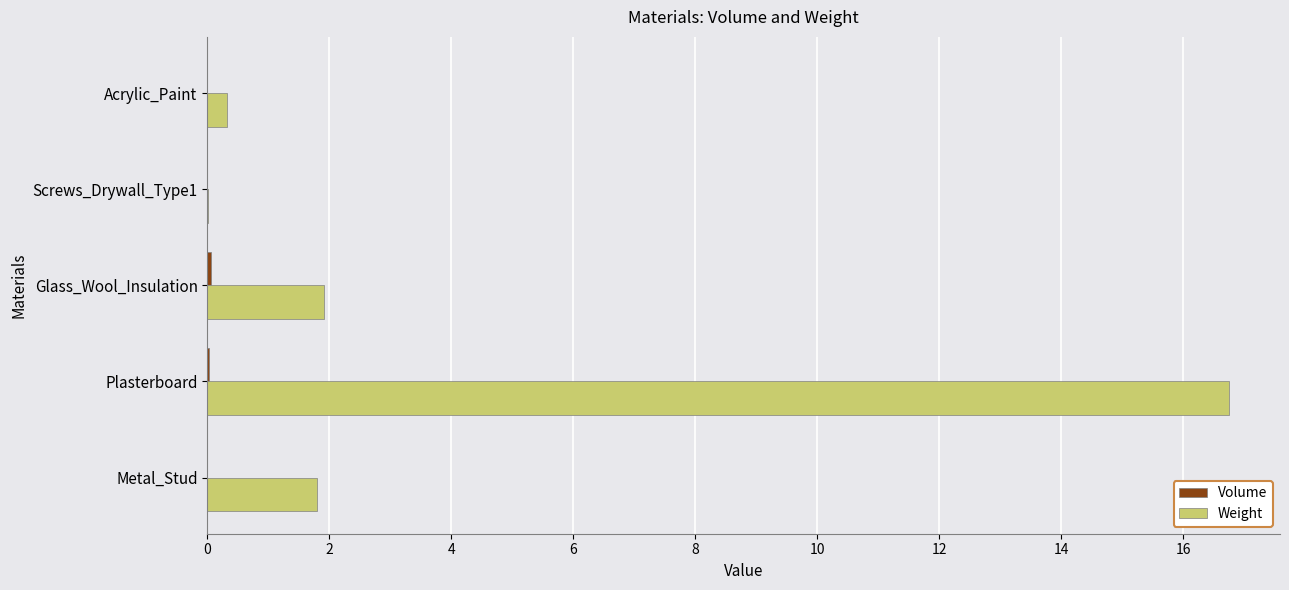

What is the maximum value shown in the chart?

16.8